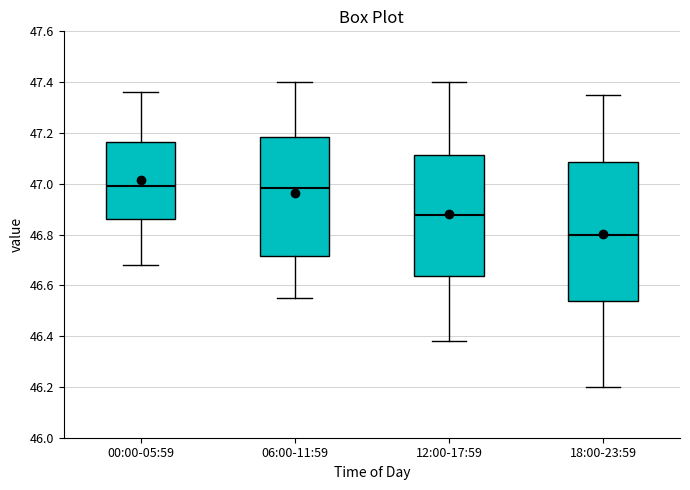

Where does the upper whisker of the box for 12:00-17:59 end on the y-axis? The values are not printed on the chart, so give them approximately, as read against the axis.

47.40